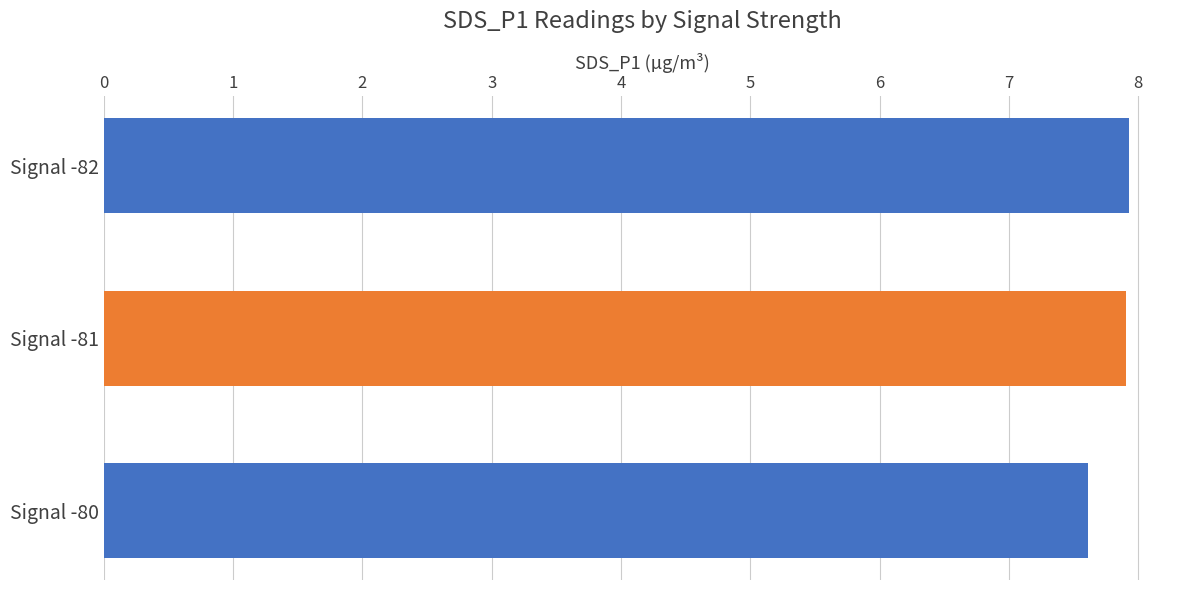

What is the difference between the maximum and minimum values?

0.3